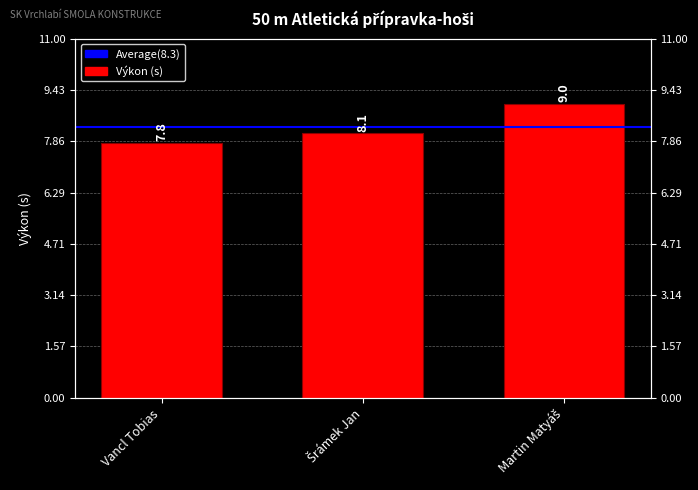

Where does the data first go above 8?

Šrámek Jan